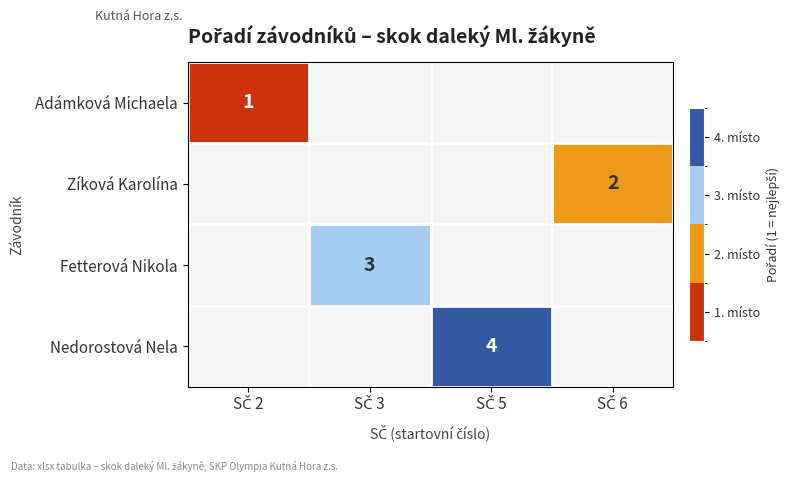

Rank the series by their average value, from lowest to highest.

Adámková Michaela, Zíková Karolína, Fetterová Nikola, Nedorostová Nela